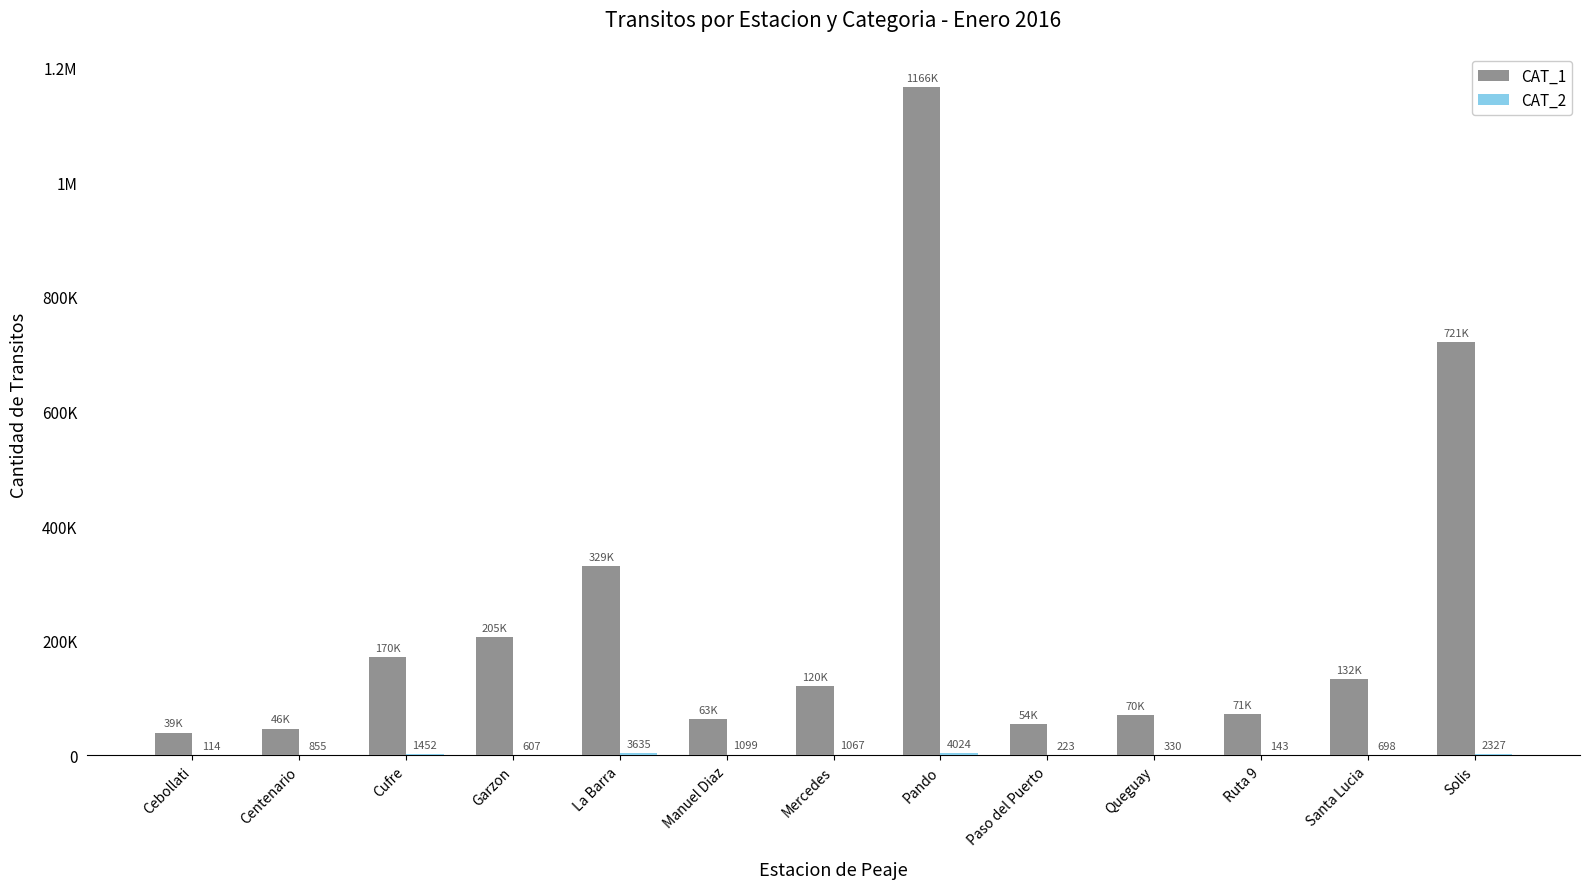

Where is CAT_2 nearest to the value 2069?

Solis